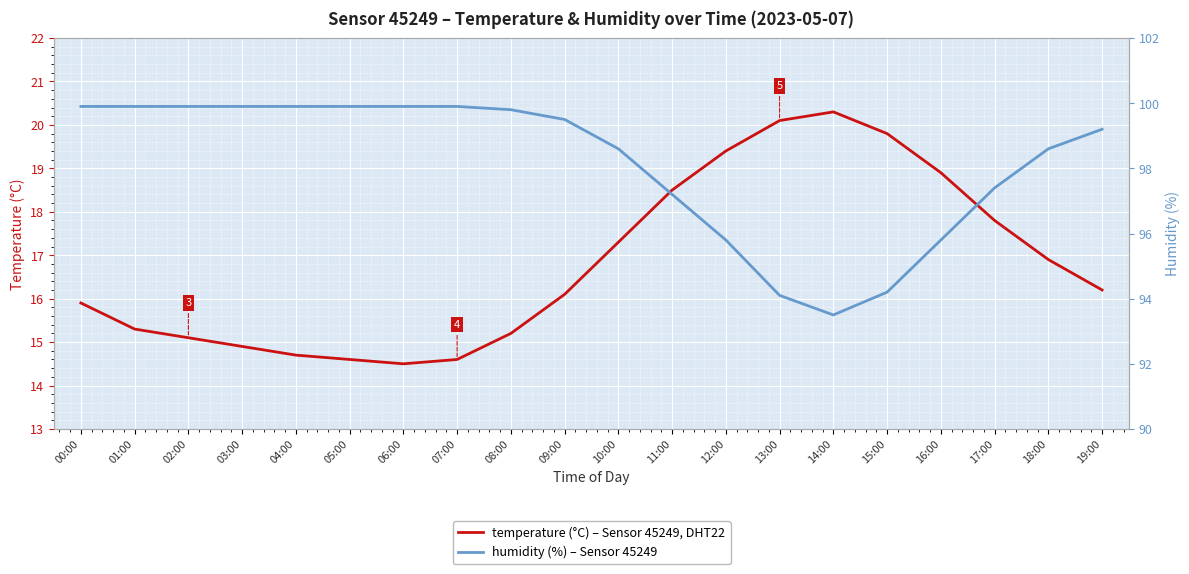

What is the label of the 14th point from the left?

13:00